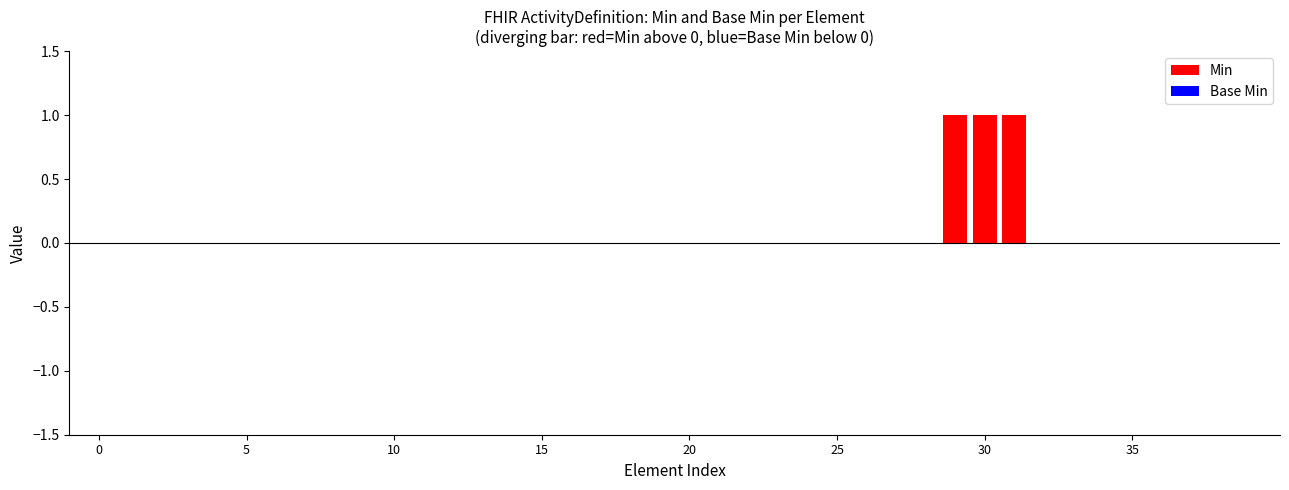

At how many categories does at least one series exceed 0?

3